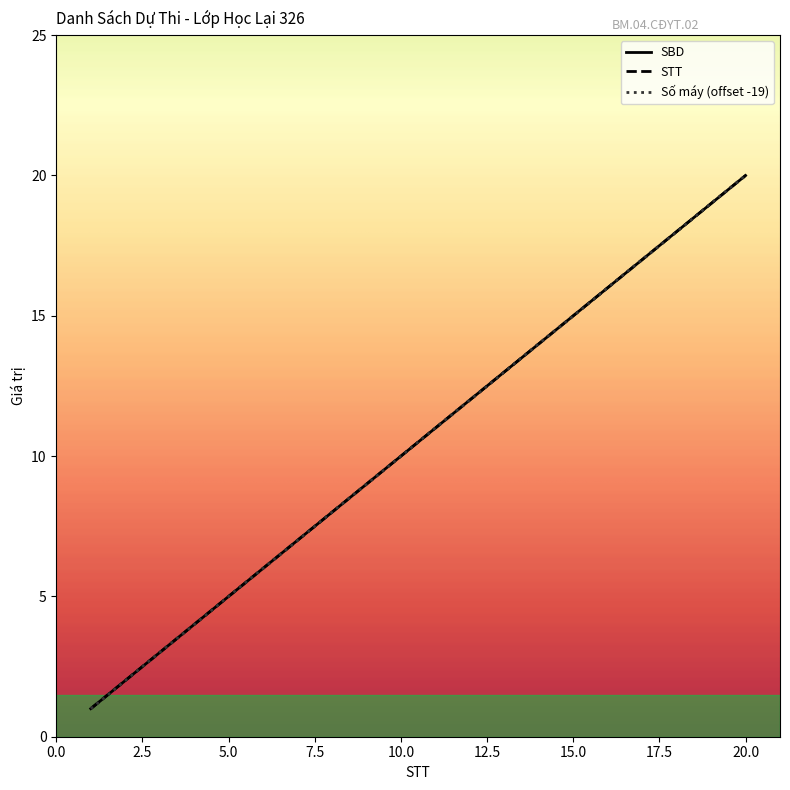

List the labels in order of STT value, smallest first.

1, 2, 3, 4, 5, 6, 7, 8, 9, 10, 11, 12, 13, 14, 15, 16, 17, 18, 19, 20